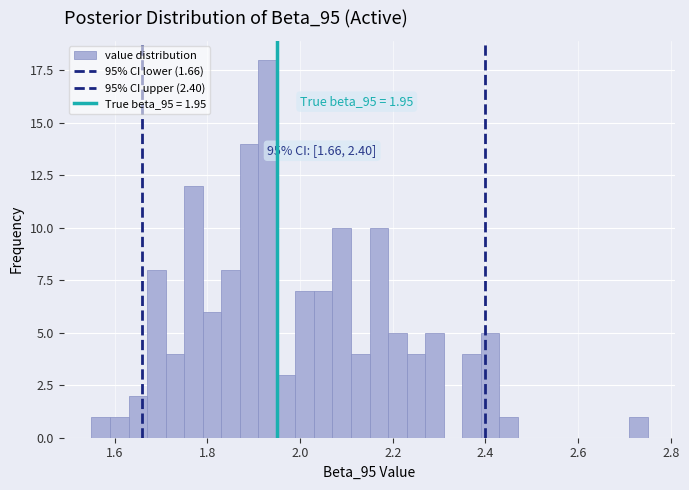

Around what value on the x-axis is the tallest bar? Give the approximate position of its centre, as read against the axis.

1.94